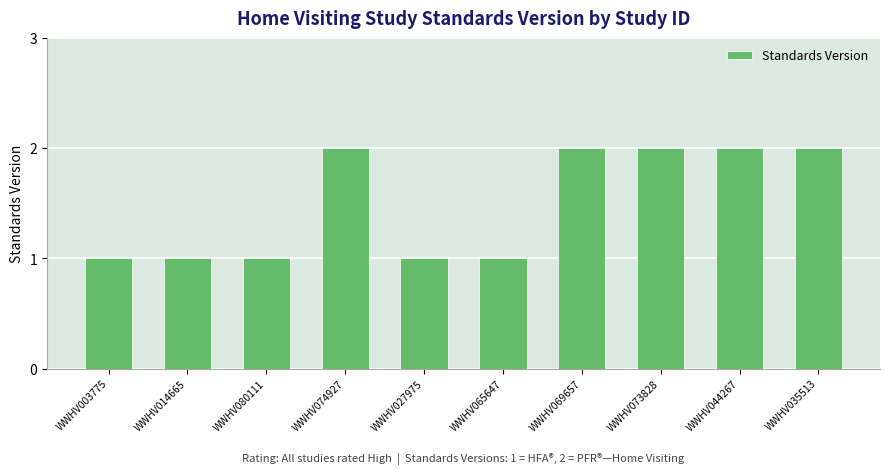

Approximately how many times larger is the value at WWHV073828 compared to WWHV014665?

2.0